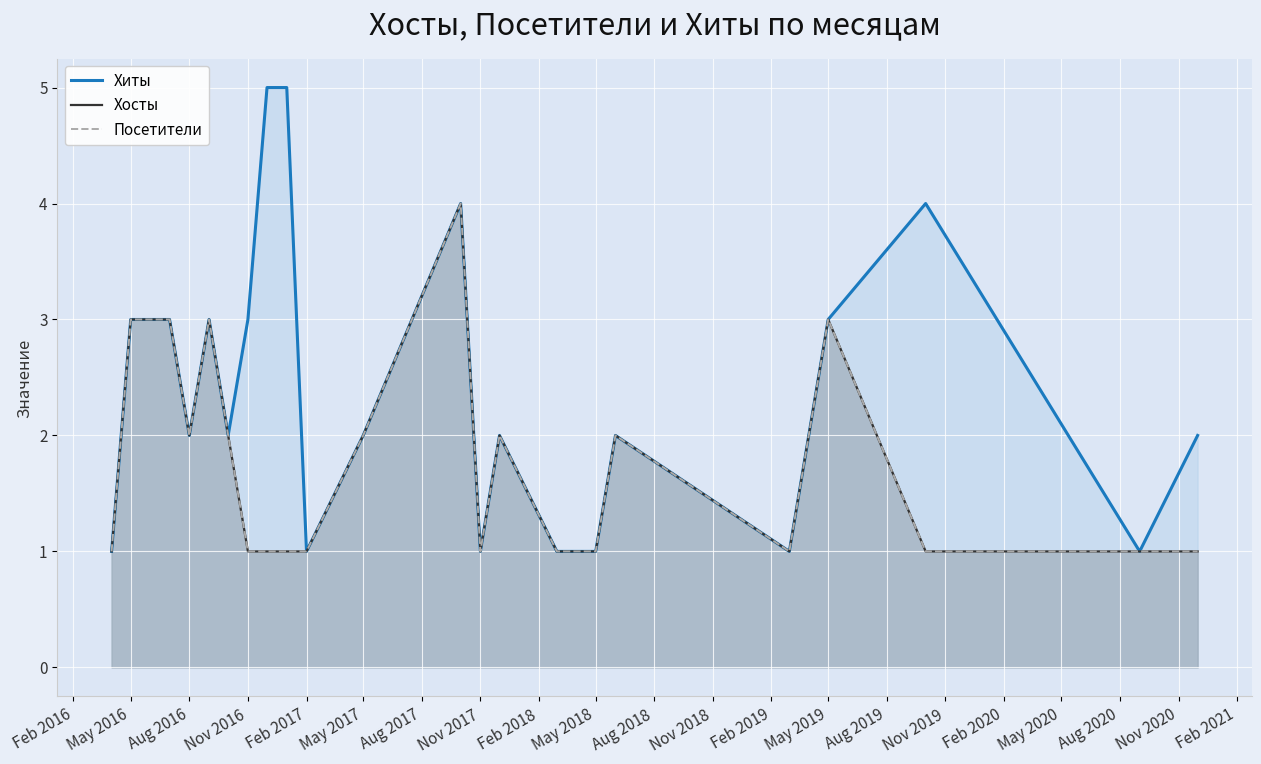

True or false: Хиты and Посетители intersect in this chart.

False